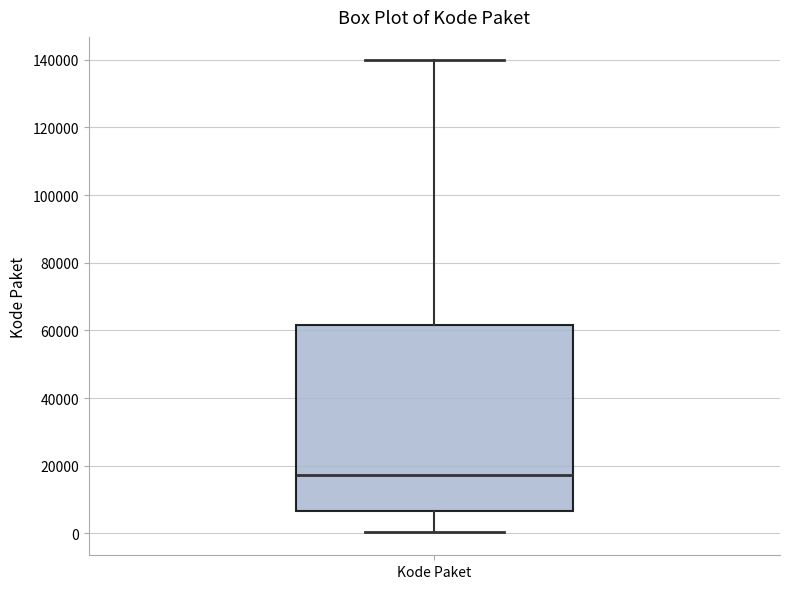

Transcribe this box plot: give where the median line is, the range the box spans, and where the two whiskers end, as read against the y-axis. The values are not printed on the chart, so give them approximately, as read against the axis.

median 18000, box 6000 to 62000, whiskers 0 to 140000